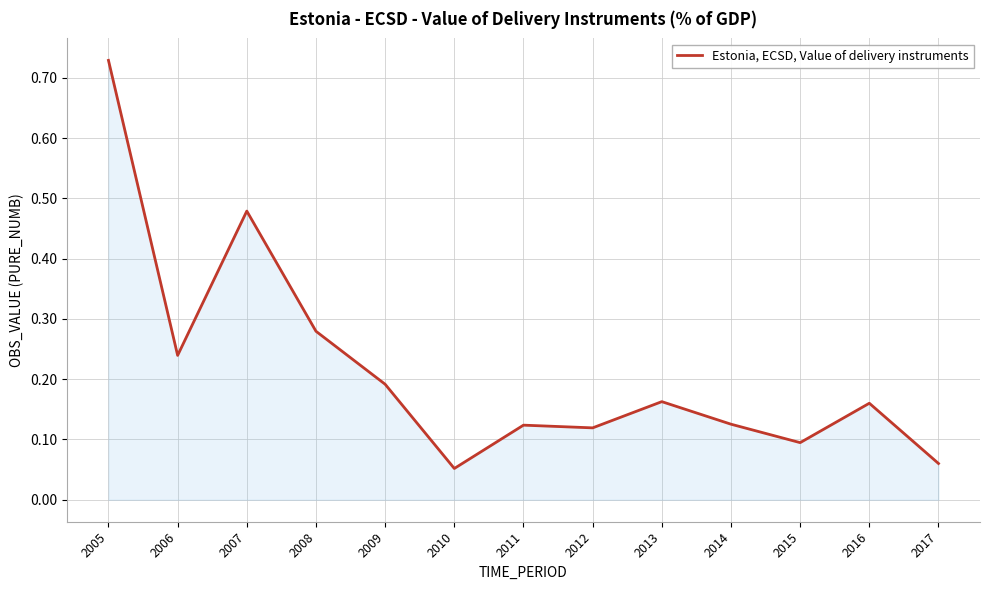

What is the change in value from 2010 to 2012?

+0.1